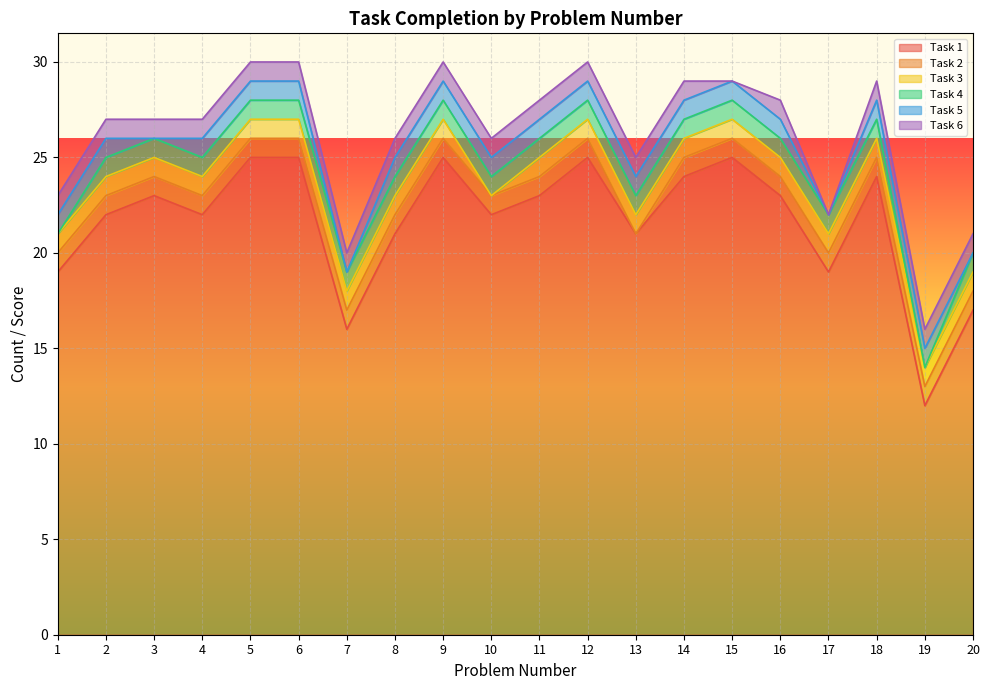

How many series are shown in this chart?

6